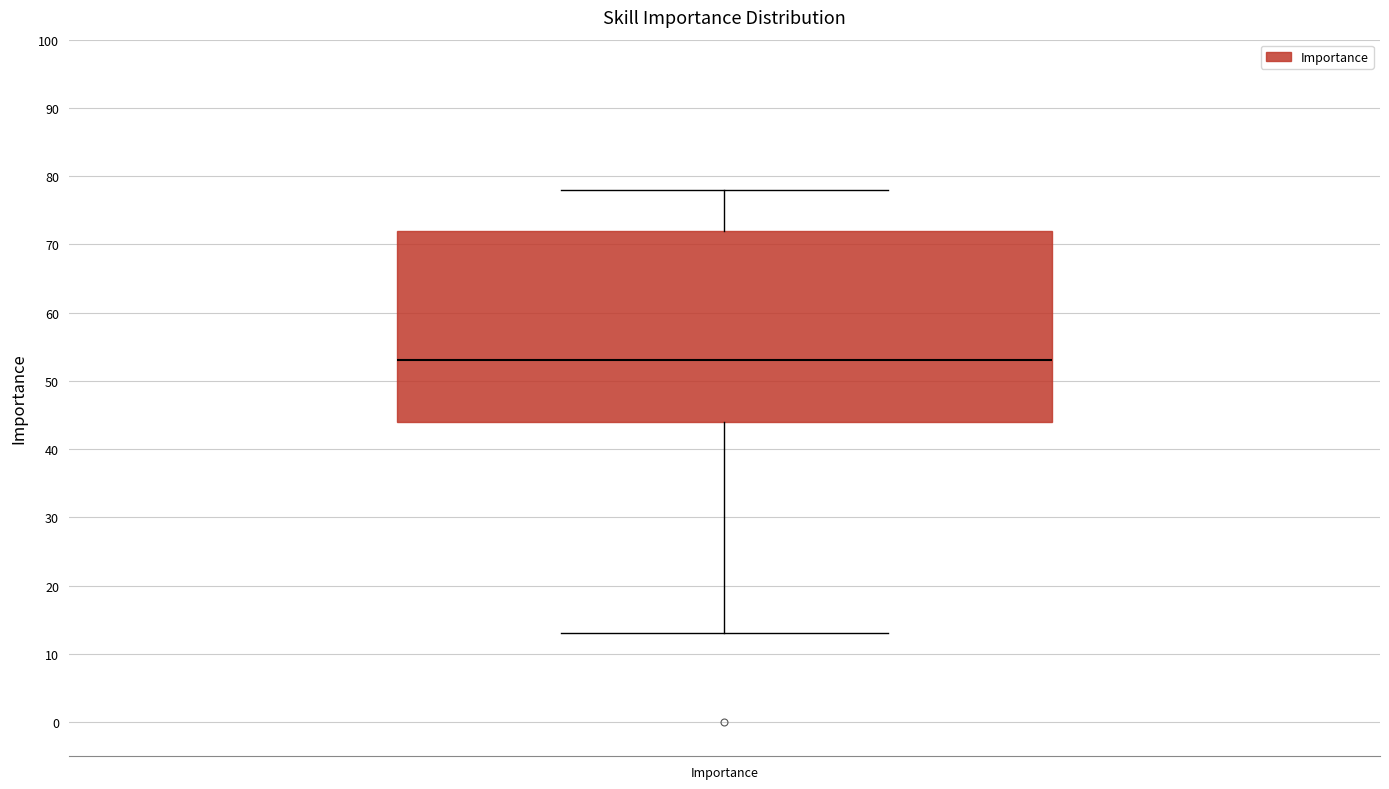

Transcribe this box plot: give where the median line is, the range the box spans, and where the two whiskers end, as read against the y-axis. The values are not printed on the chart, so give them approximately, as read against the axis.

median 53, box 44 to 72, whiskers 13 to 78